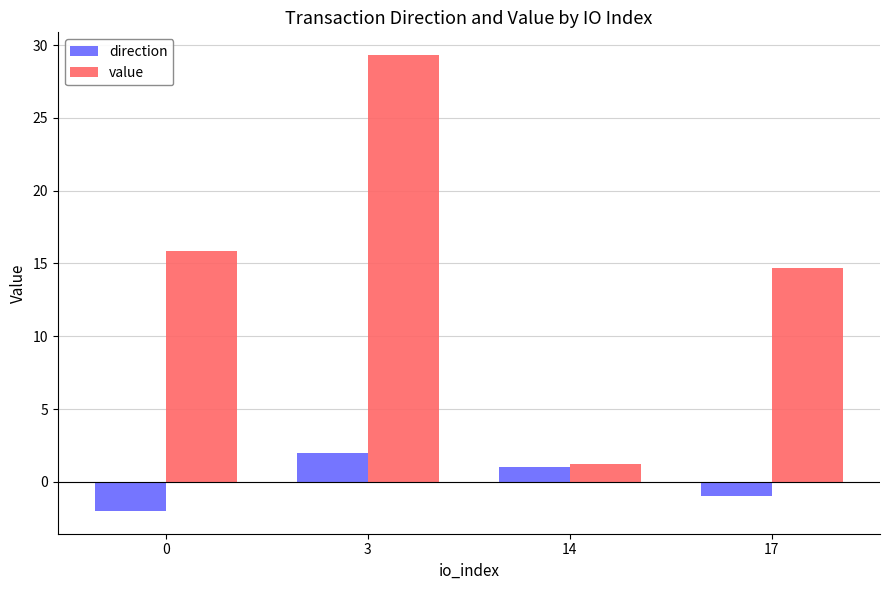

Which series has the widest spread of values?

value